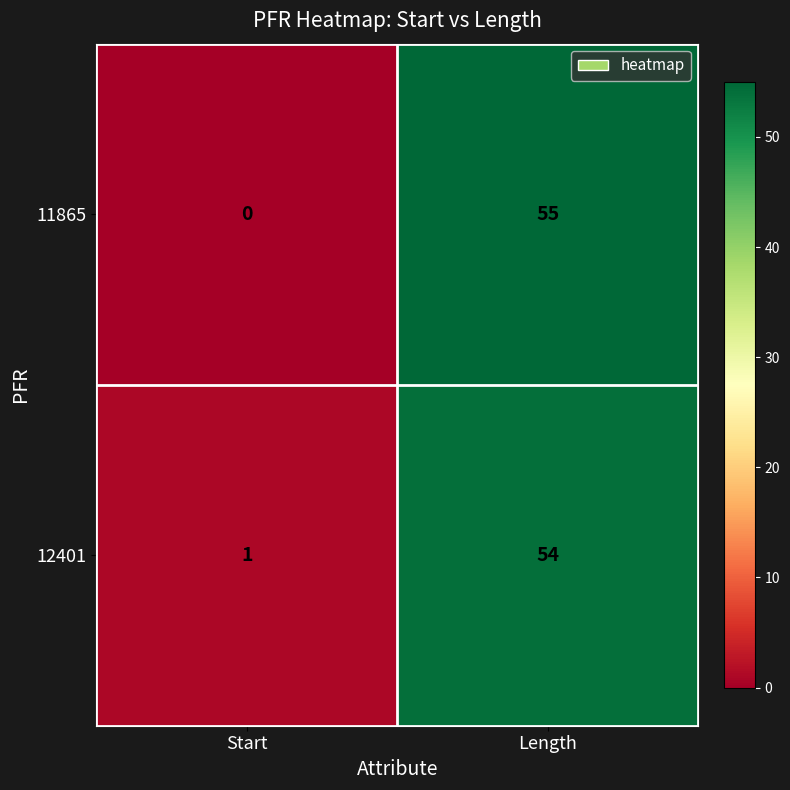

Reading left to right, what are all the values shown in this chart?

11865: 0	55
12401: 1	54